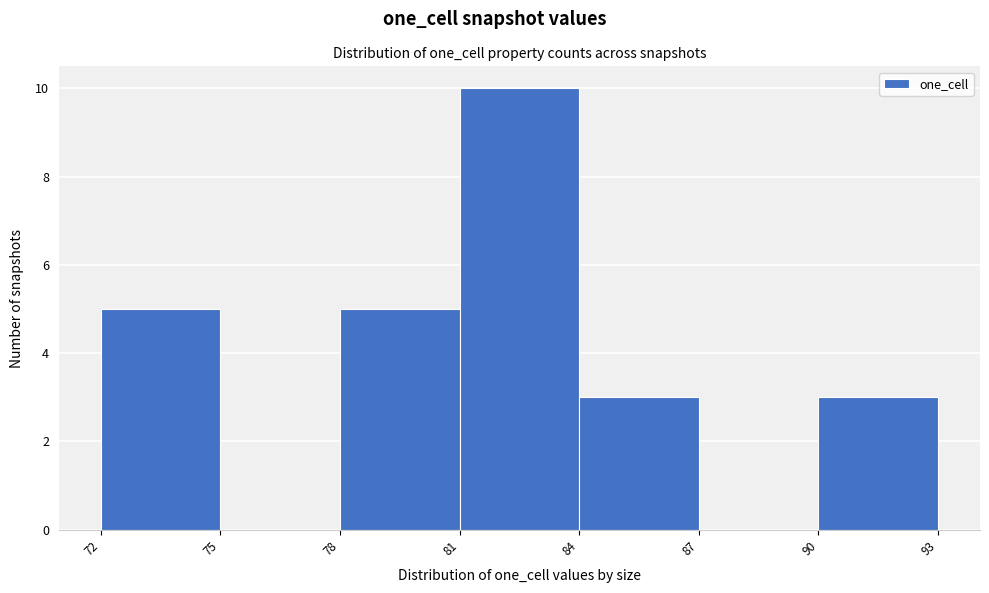

Reading left to right, list all the values displayed in this chart.

72=5	75=0	78=5	81=10	84=3	87=0	90=3